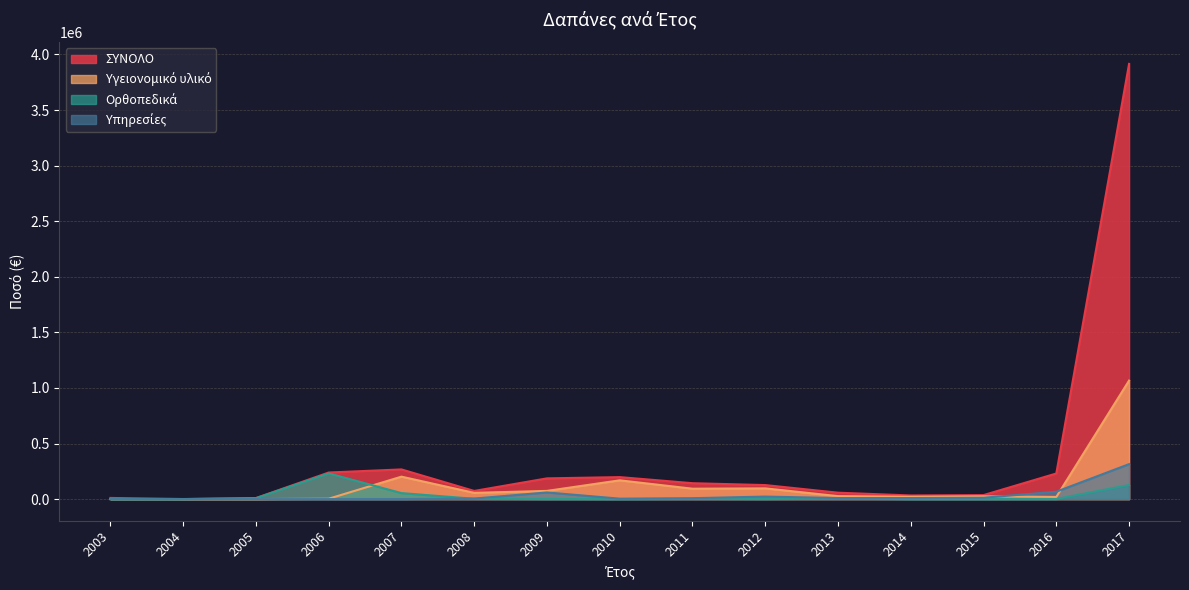

What is the maximum value shown in the chart?

3915159.1